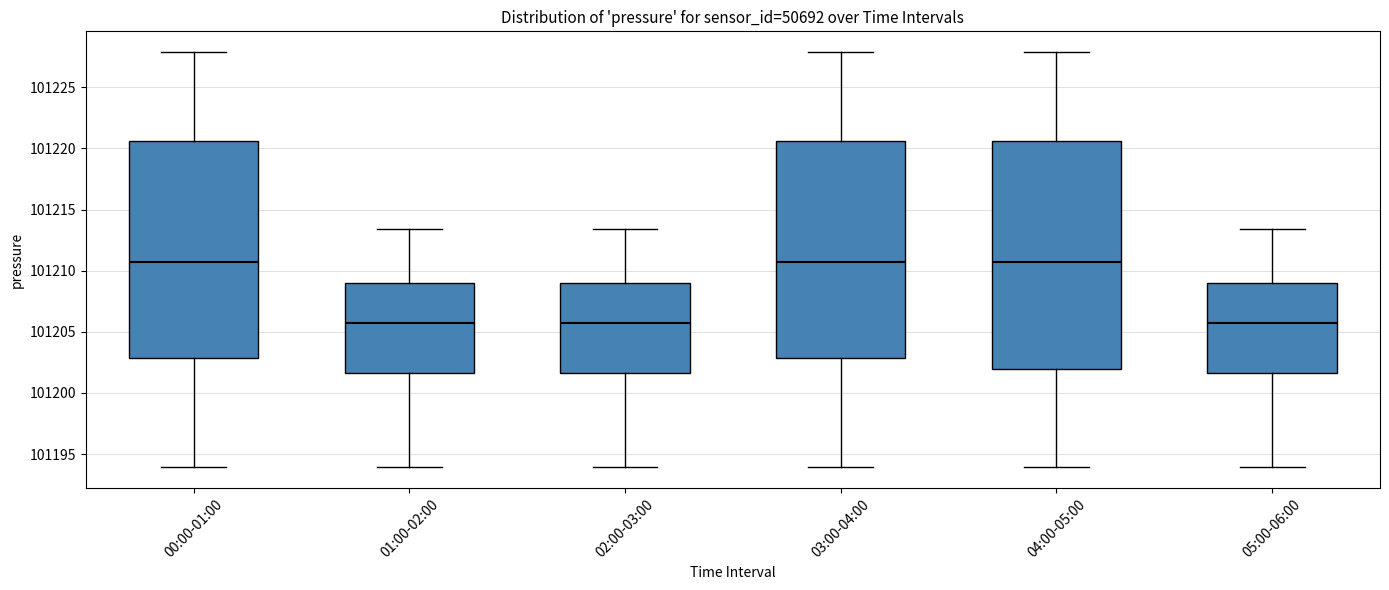

Reading left to right, read every box against the y-axis: the position of its median line, the range the box covers, and the ends of its whiskers. The values are not printed on the chart, so give them approximately, as read against the axis.

00:00-01:00: median 101210.5, box 101203.0 to 101220.5, whiskers 101194.0 to 101228.0
01:00-02:00: median 101206.0, box 101201.5 to 101209.0, whiskers 101194.0 to 101213.5
02:00-03:00: median 101206.0, box 101201.5 to 101209.0, whiskers 101194.0 to 101213.5
03:00-04:00: median 101210.5, box 101203.0 to 101220.5, whiskers 101194.0 to 101228.0
04:00-05:00: median 101210.5, box 101202.0 to 101220.5, whiskers 101194.0 to 101228.0
05:00-06:00: median 101206.0, box 101201.5 to 101209.0, whiskers 101194.0 to 101213.5